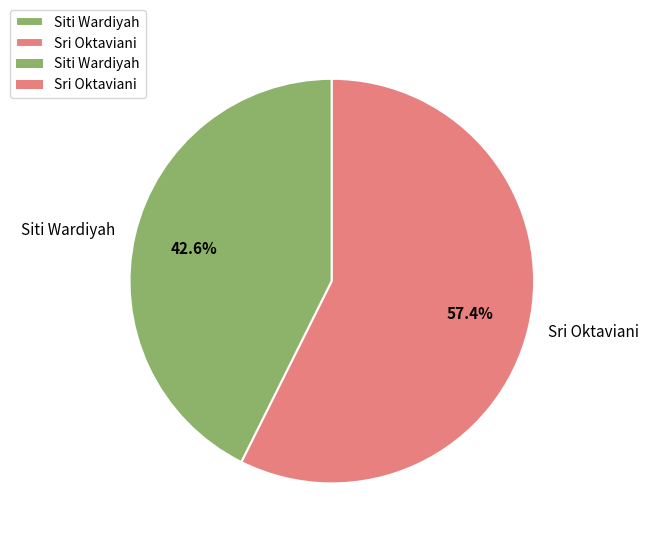

Which category accounts for the majority?

Sri Oktaviani